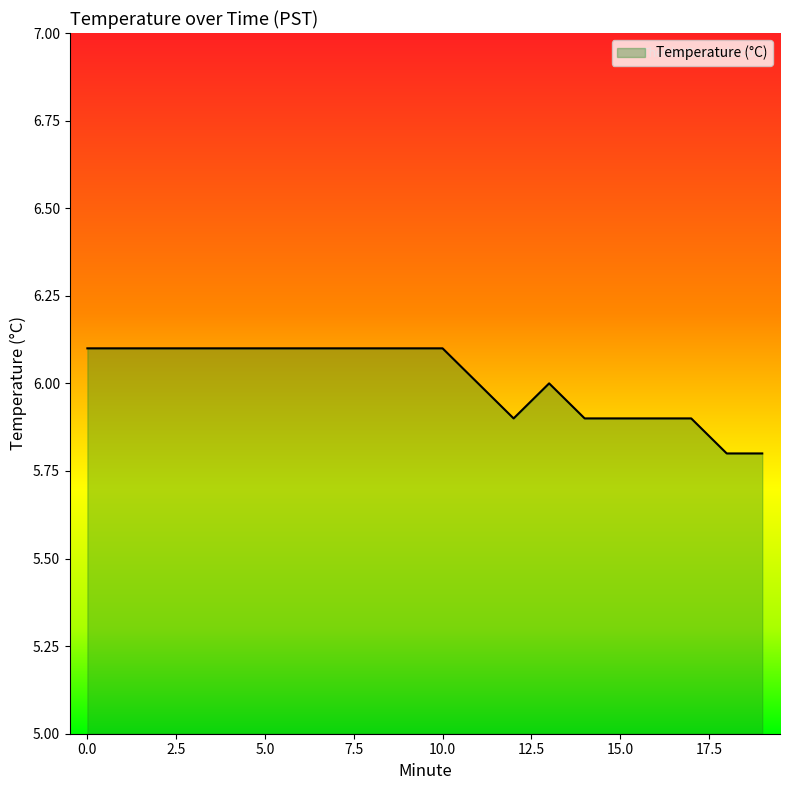

What is the maximum value shown in the chart?

6.1